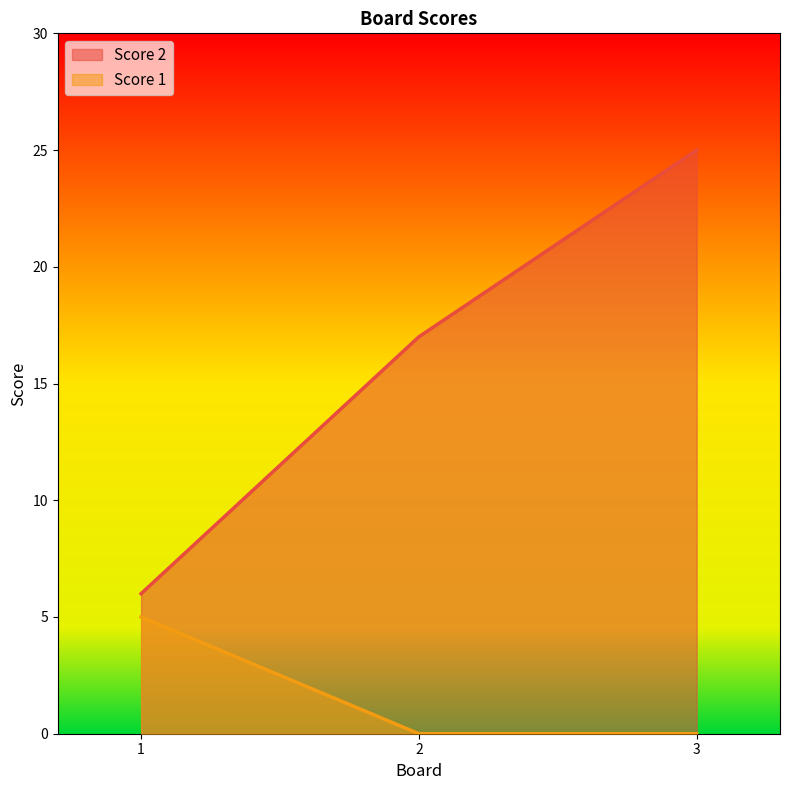

Rank the series by their maximum value, from highest to lowest.

Score 2, Score 1